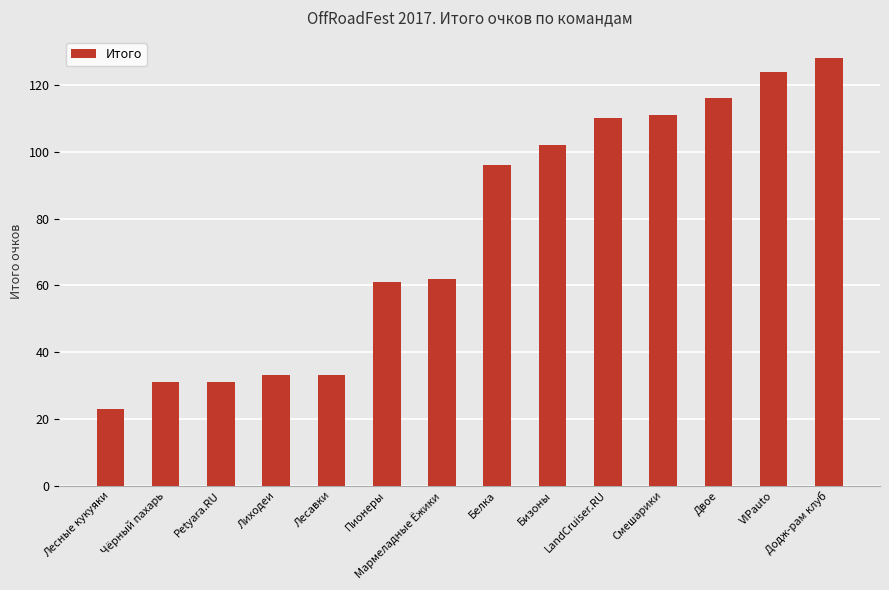

What position from the left is Лесавки?

5